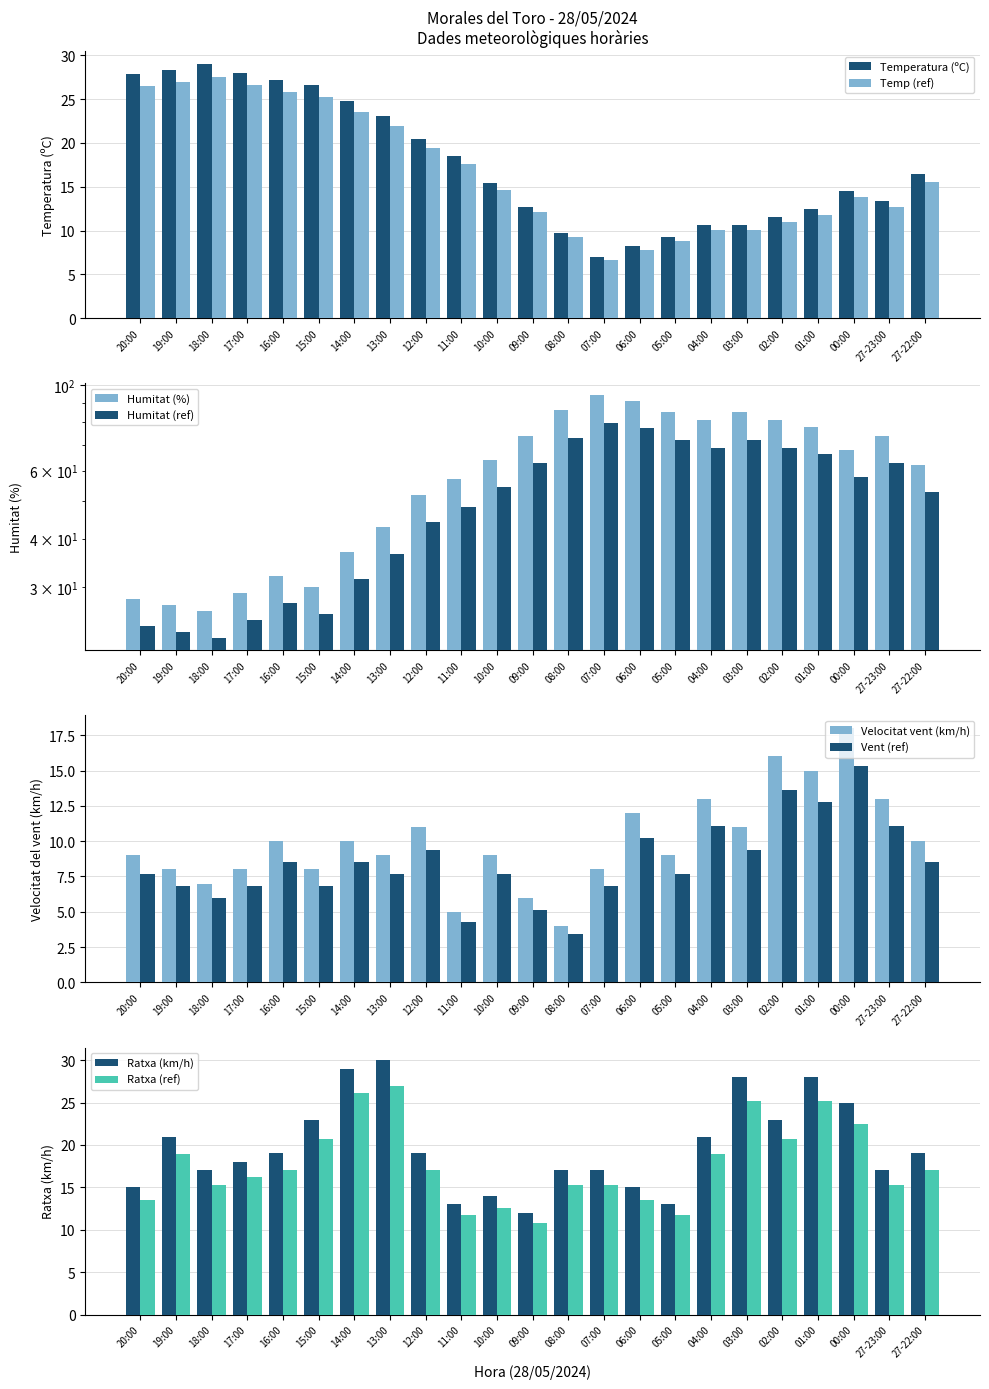

Reading left to right, what are all the values shown in this chart?

Temperatura (ºC): 27.9	28.3	29.0	28.0	27.2	26.6	24.8	23.1	20.4	18.5	15.4	12.7	9.7	7.0	8.2	9.3	10.6	10.6	11.6	12.4	14.5	13.4	16.4
Humitat (%): 28.0	27.0	26.0	29.0	32.0	30.0	37.0	43.0	52.0	57.0	64.0	74.0	86.0	94.0	91.0	85.0	81.0	85.0	81.0	78.0	68.0	74.0	62.0
Velocitat del vent (km/h): 9.0	8.0	7.0	8.0	10.0	8.0	10.0	9.0	11.0	5.0	9.0	6.0	4.0	8.0	12.0	9.0	13.0	11.0	16.0	15.0	18.0	13.0	10.0
Ratxa (km/h): 15.0	21.0	17.0	18.0	19.0	23.0	29.0	30.0	19.0	13.0	14.0	12.0	17.0	17.0	15.0	13.0	21.0	28.0	23.0	28.0	25.0	17.0	19.0